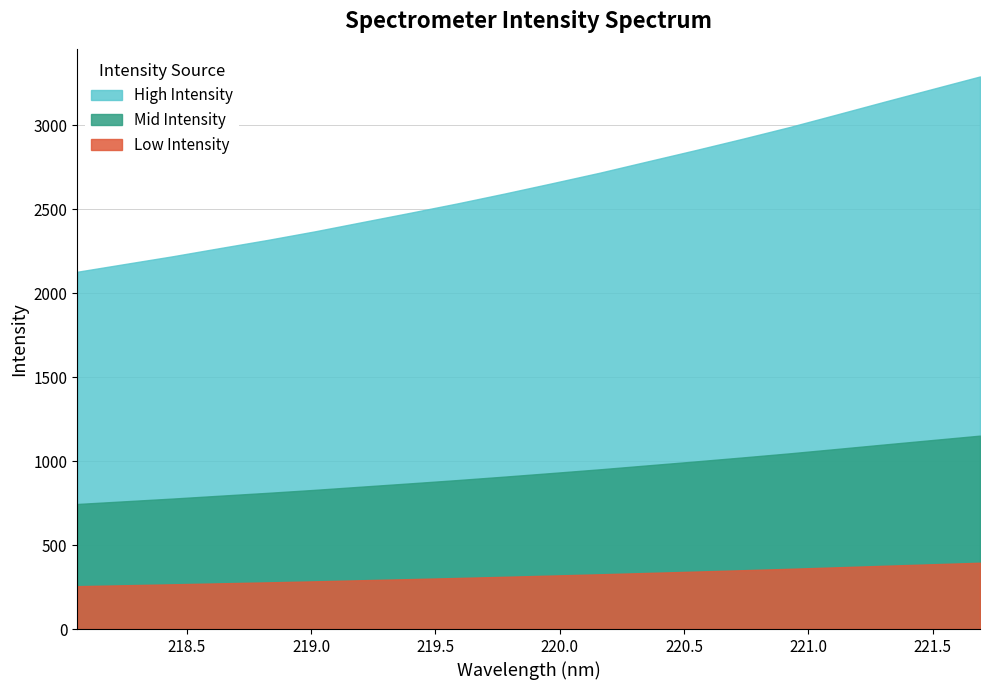

How many lines are shown in the chart?

3